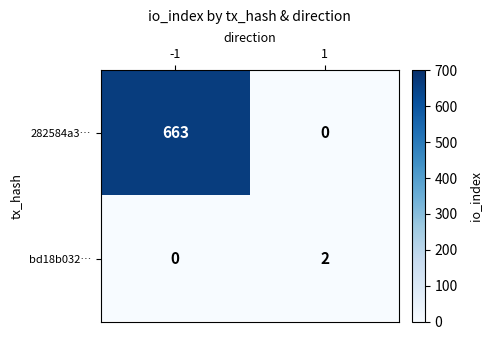

Which series has the largest total across all categories?

282584a3…